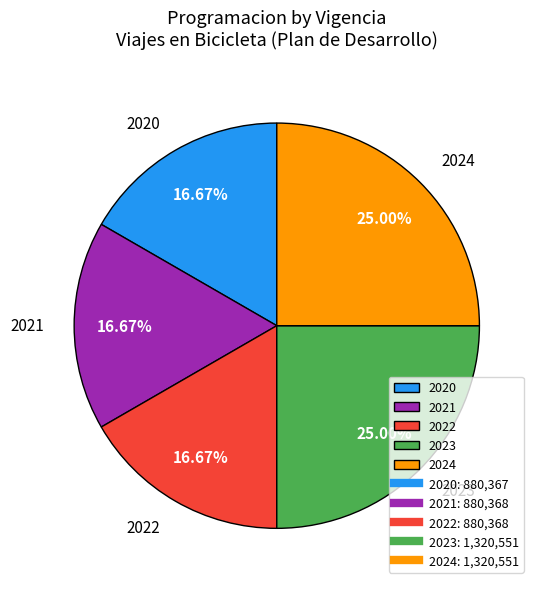

To the nearest percent, what is the average slice percentage?

20%